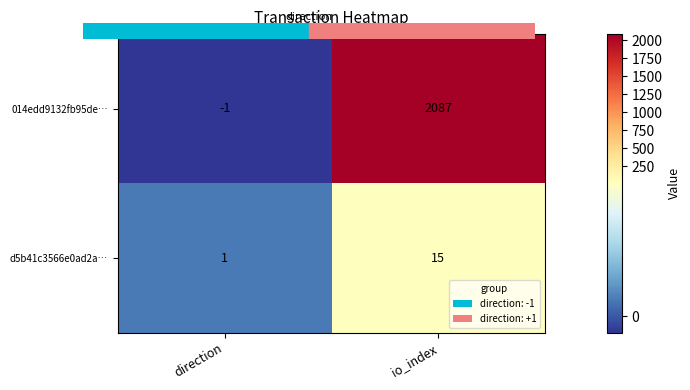

What is the average value of the 014edd9132fb95de… series?

1043